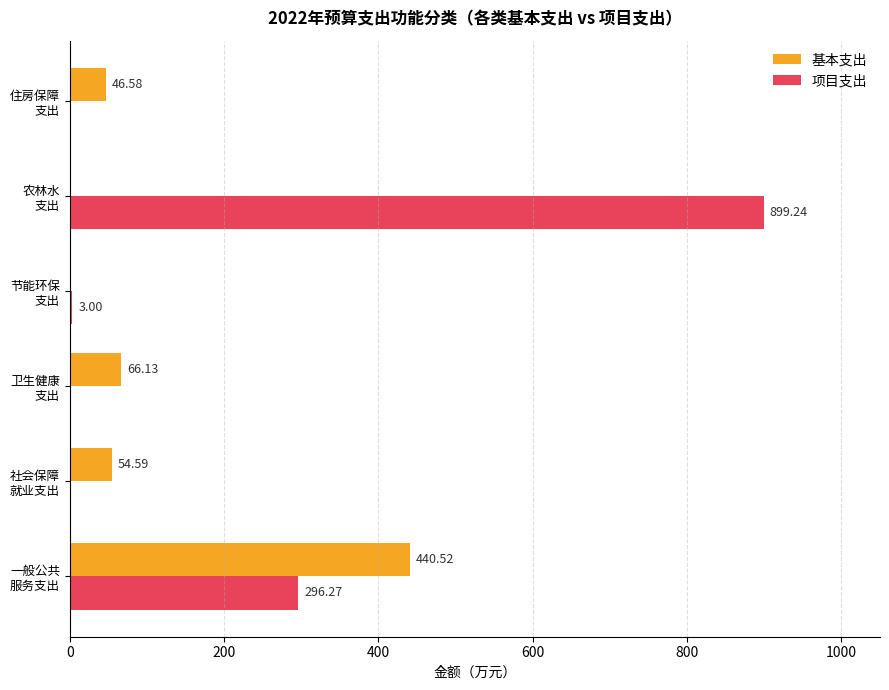

How many values in 项目支出 are above zero?

3